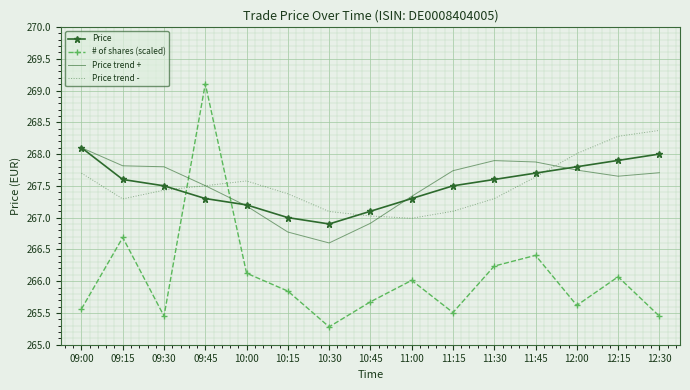

At 10:15, list the series in order from largest to smallest.

Price trend -, Price, Price trend +, # of shares (scaled)